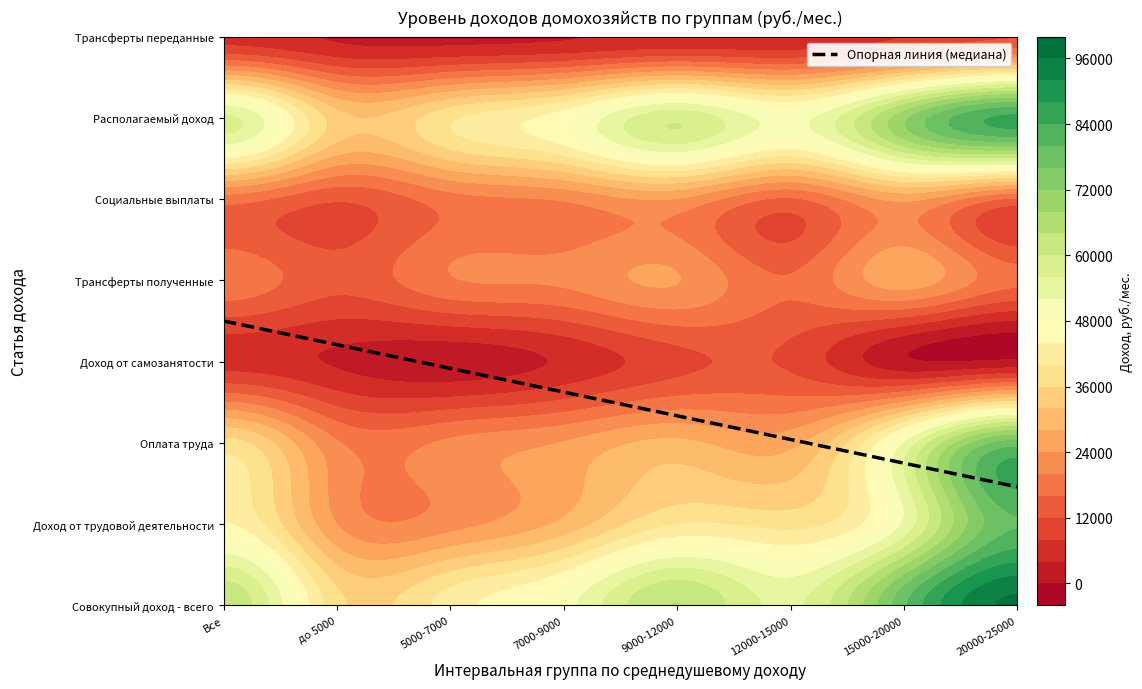

True or false: Трансферты переданные has a value of 4917.4 at 5.

True